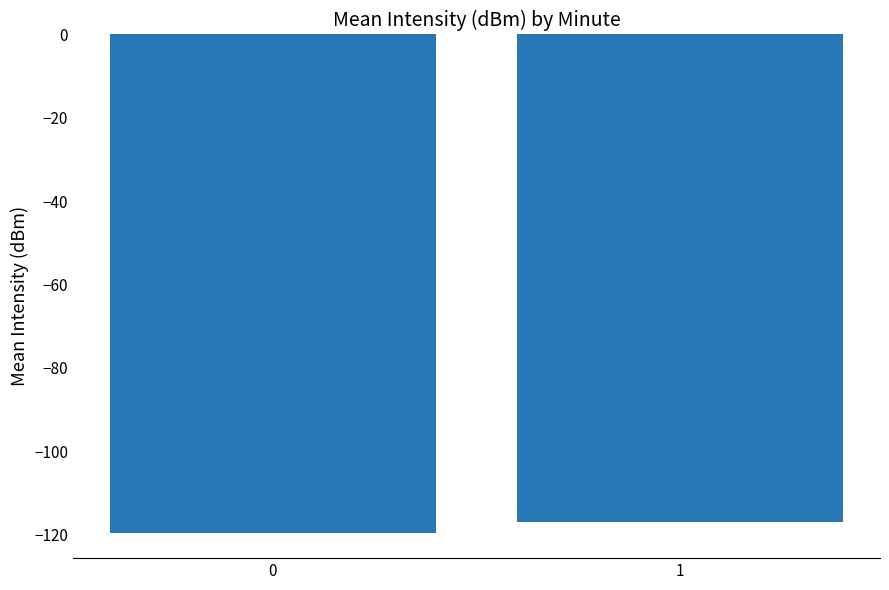

List the labels in order of value, smallest first.

0, 1